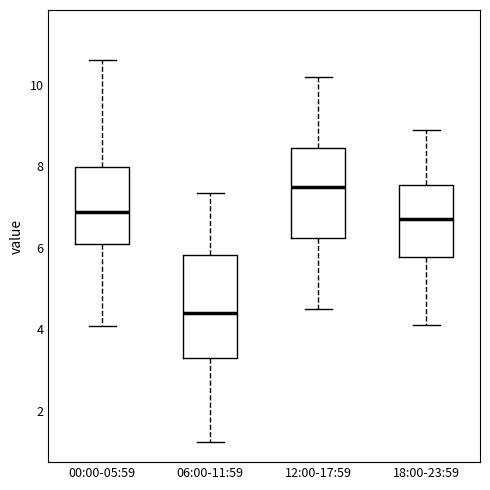

Which box is the tallest, from its lower edge to its upper edge?

06:00-11:59